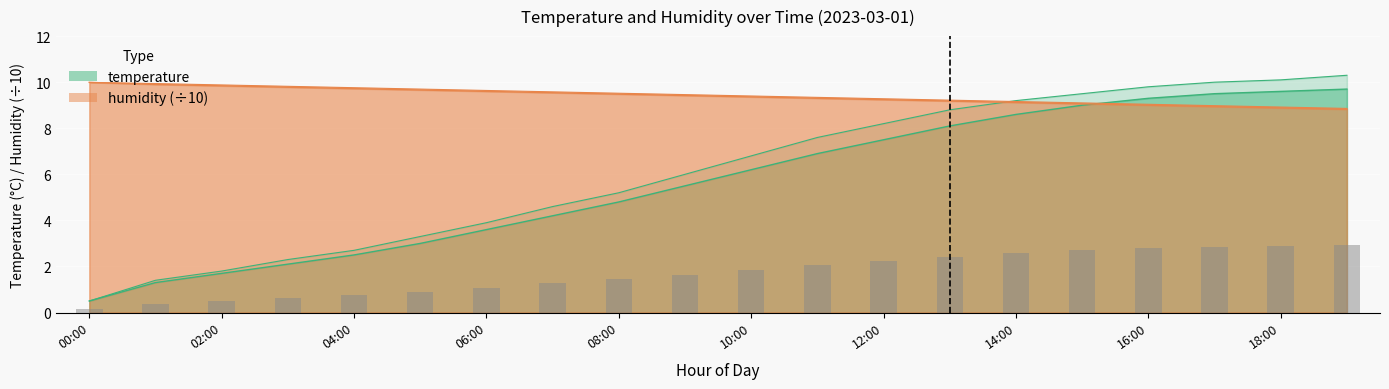

At how many categories does at least one series exceed 1?

20